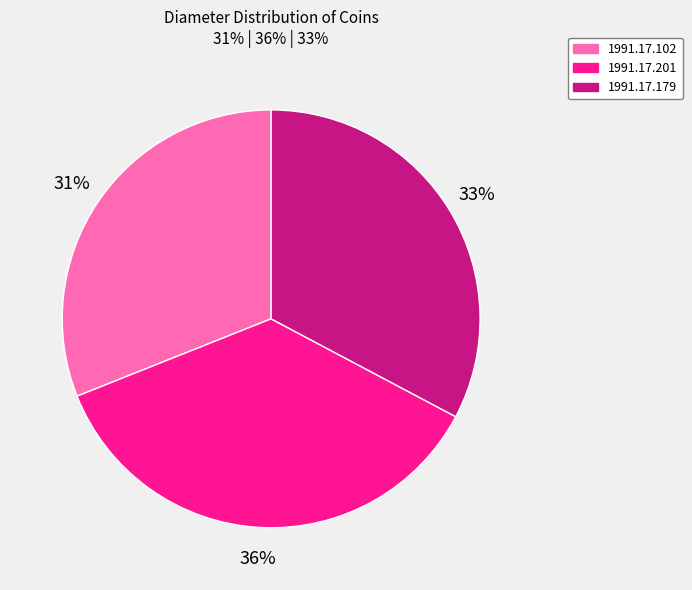

Does 1991.17.102 account for over 50% of the chart?

No